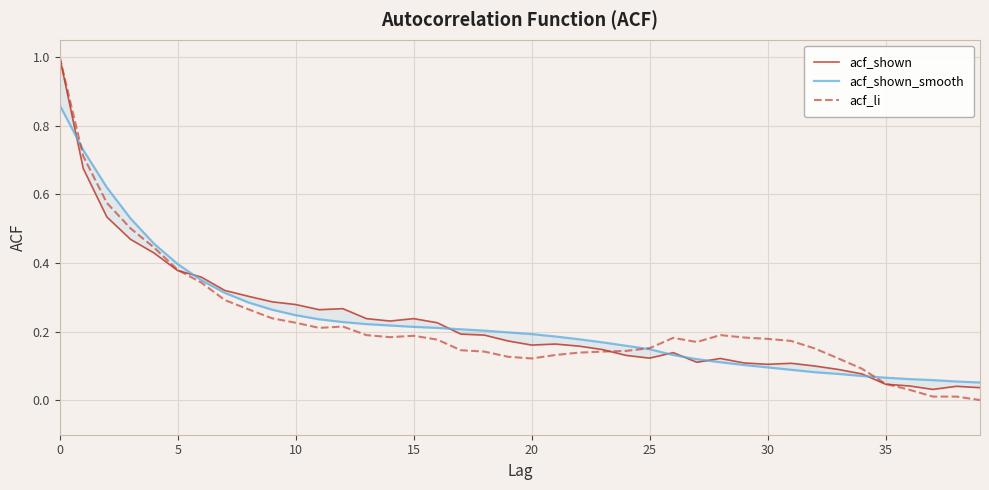

At 33, list the series in order from smallest to largest.

acf_shown_smooth, acf_shown, acf_li